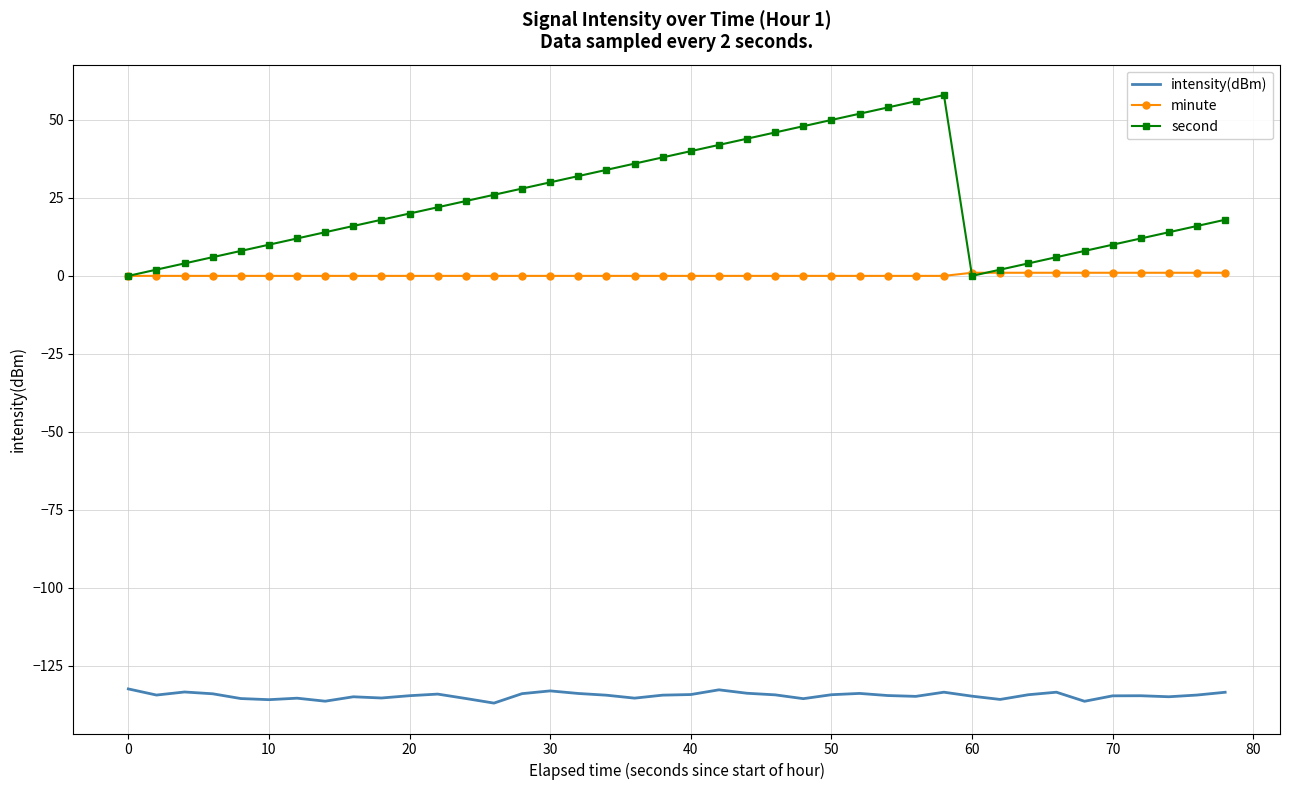

List the series in order of their peak value, highest first.

second, minute, intensity(dBm)